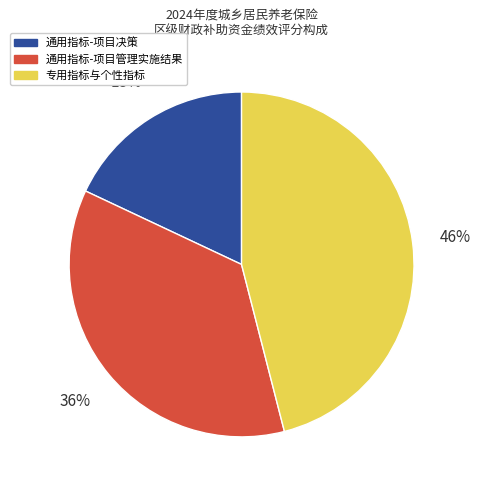

To the nearest percent, what is the difference between the largest and smallest slice percentages?

28%